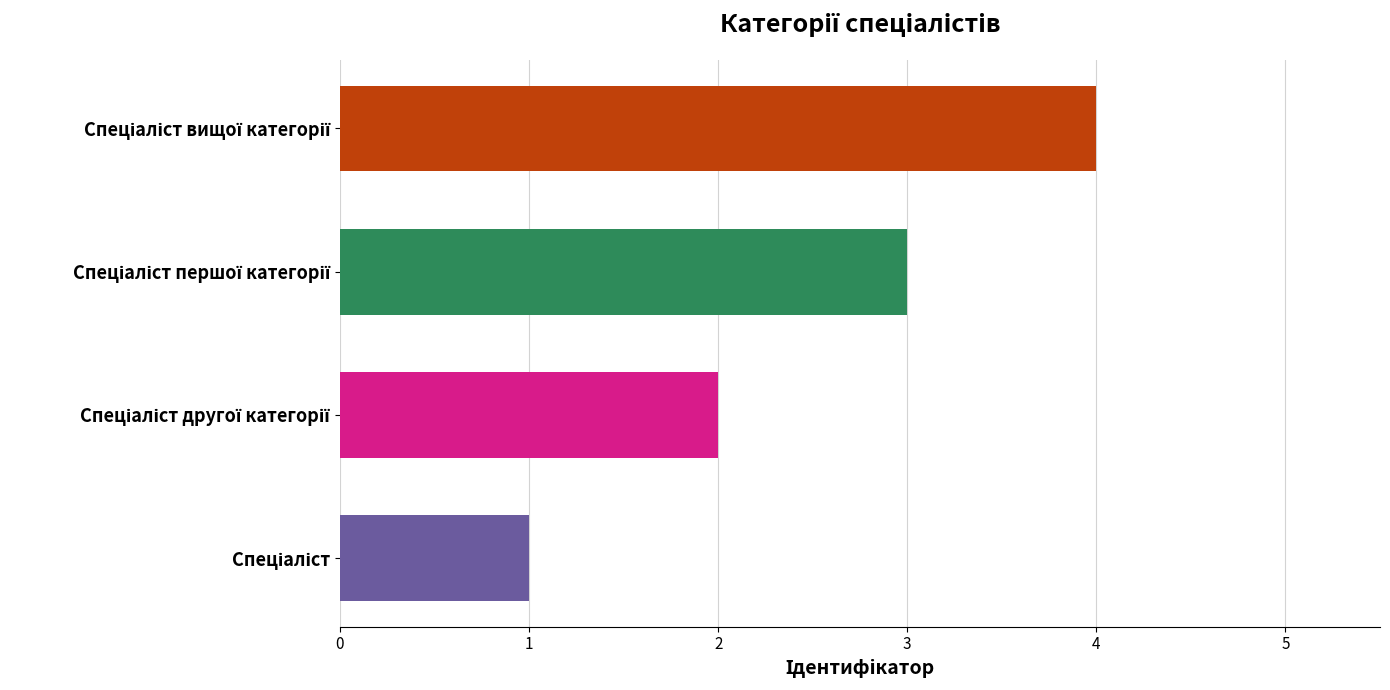

What is the sum of all values?

10